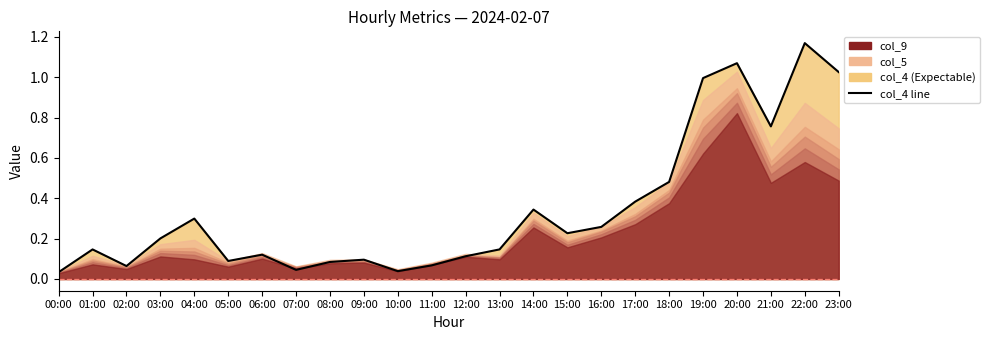

What is the change in value from 12:00 to 18:00?

+0.4